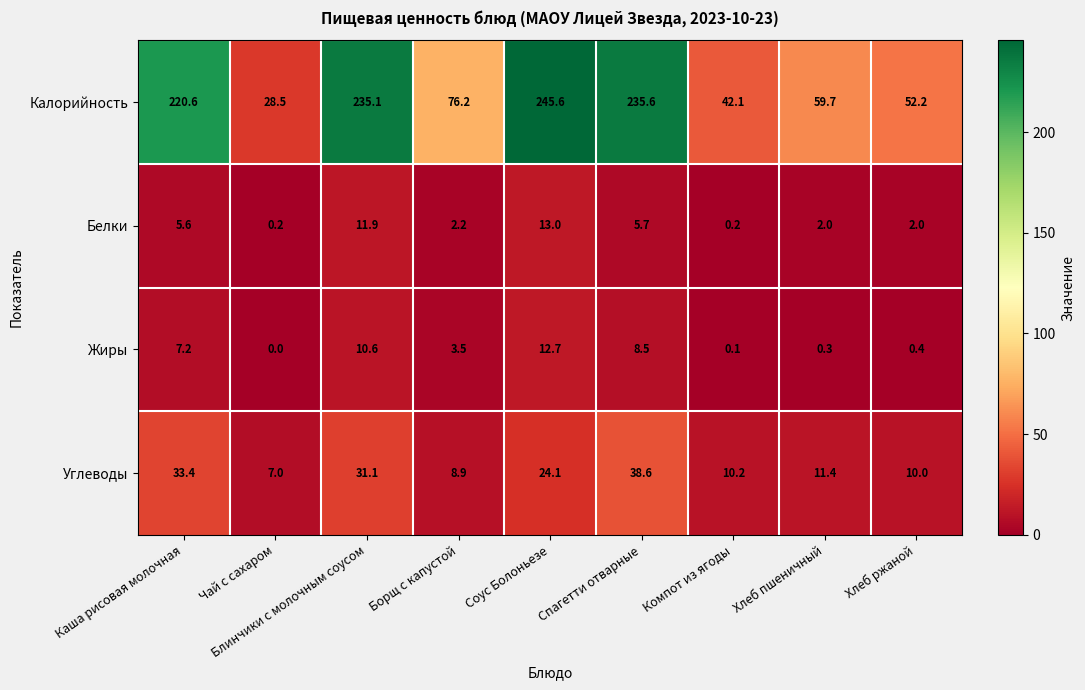

The value of Калорийность at Блинчики с молочным соусом is 82.6. True or false?

False